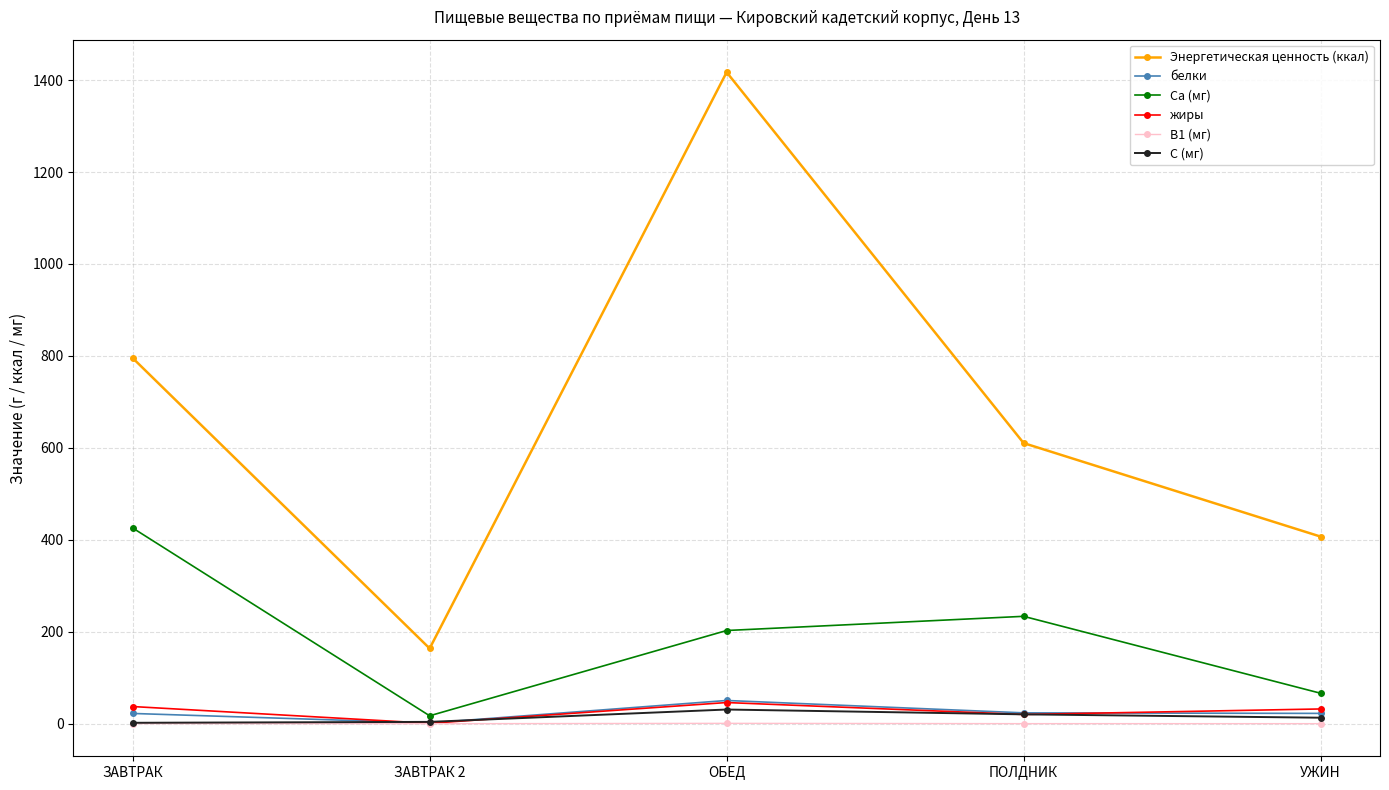

Is the value of жиры at ЗАВТРАК 2 greater than the value of Энергетическая ценность (ккал) at ОБЕД?

No